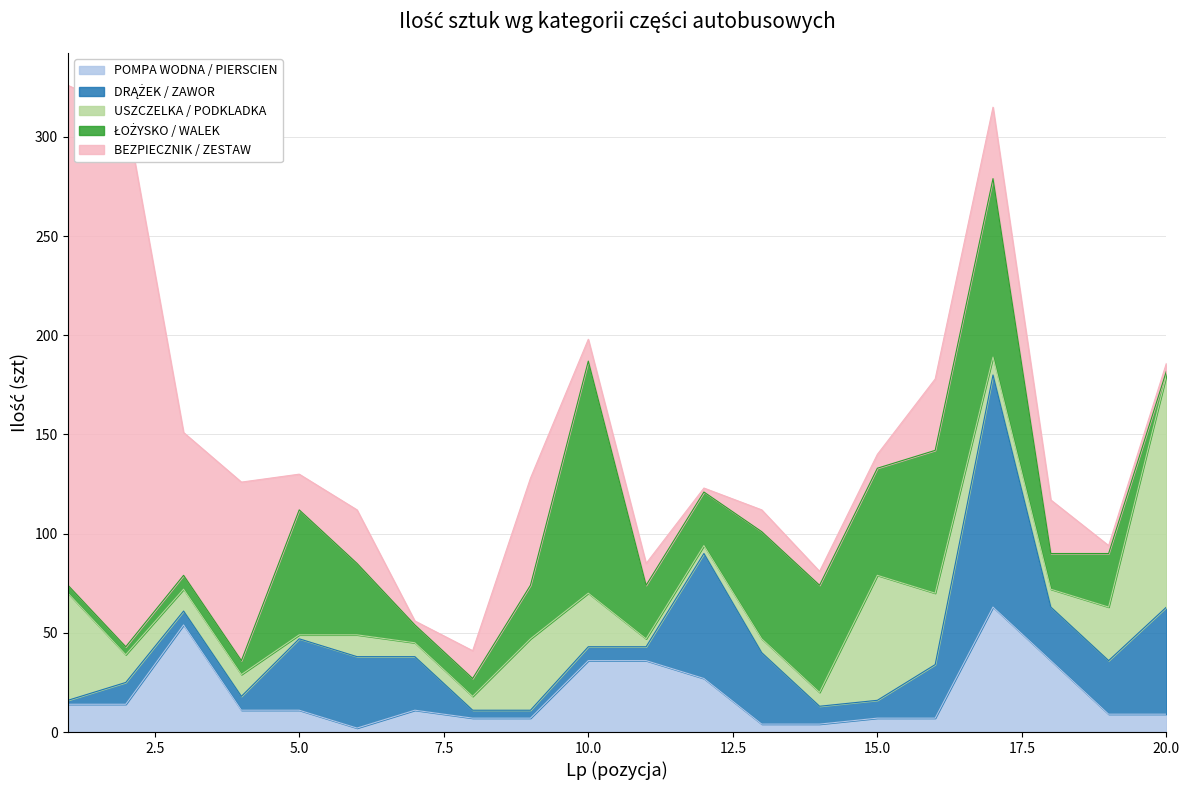

Does the chart have visible grid lines?

Yes